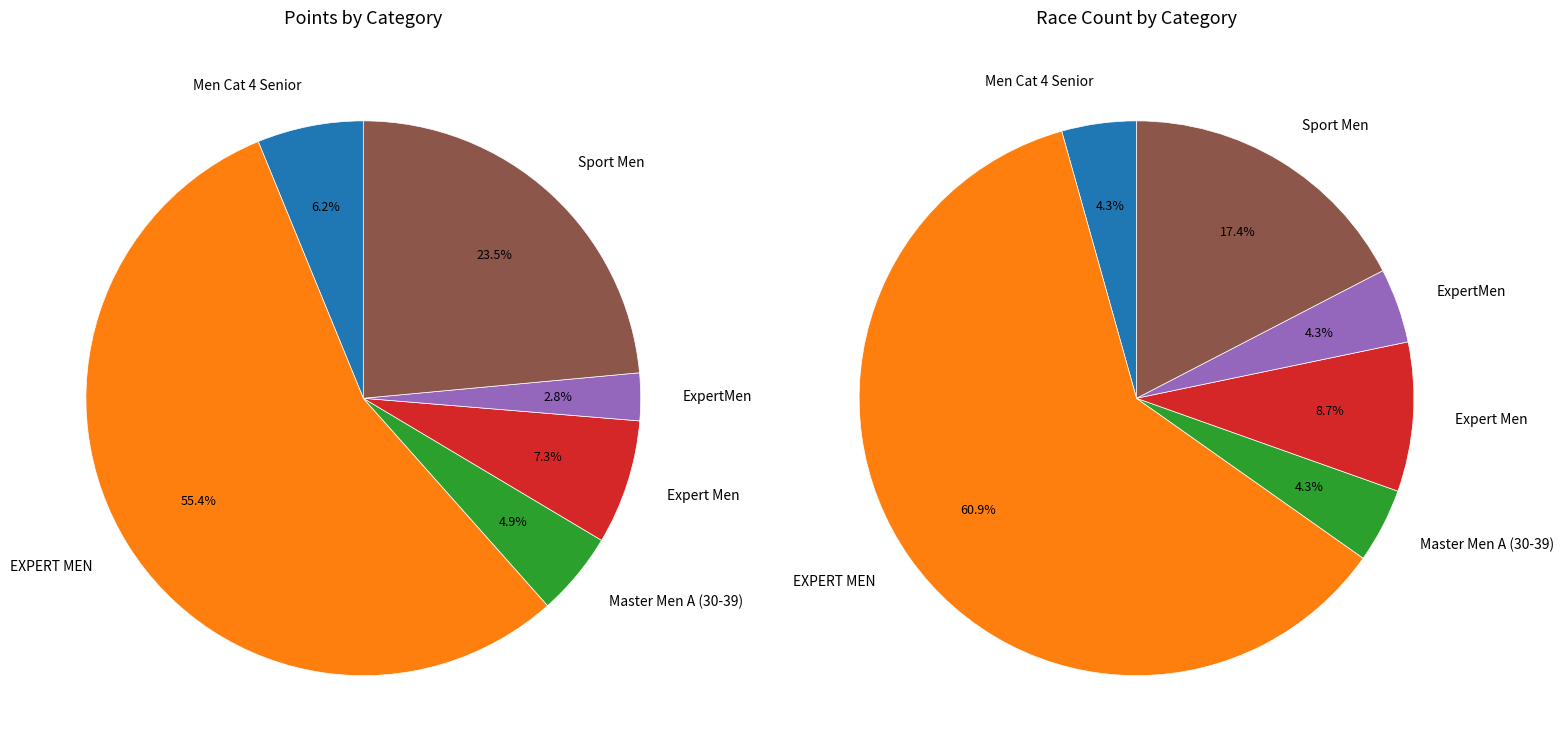

How many slices are in this pie chart?

6